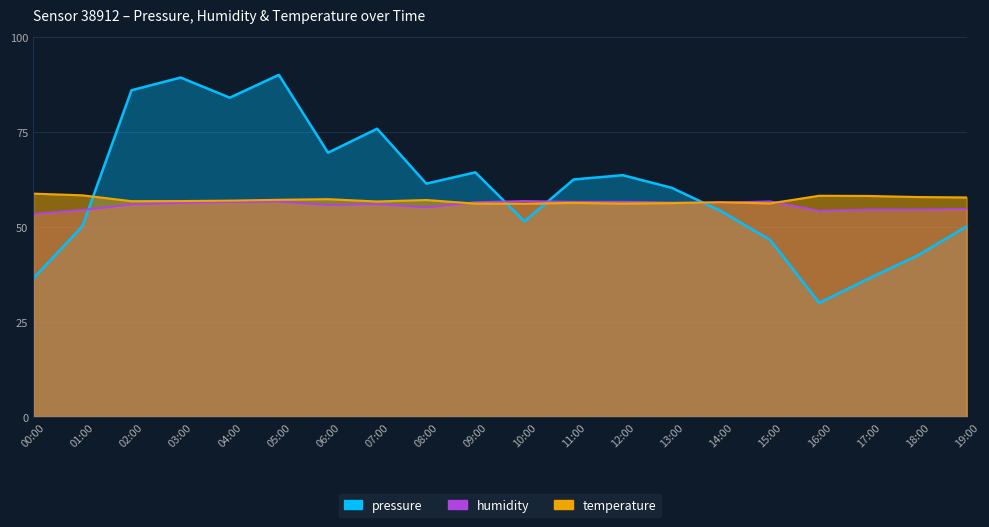

True or false: humidity and temperature cross at least once.

True